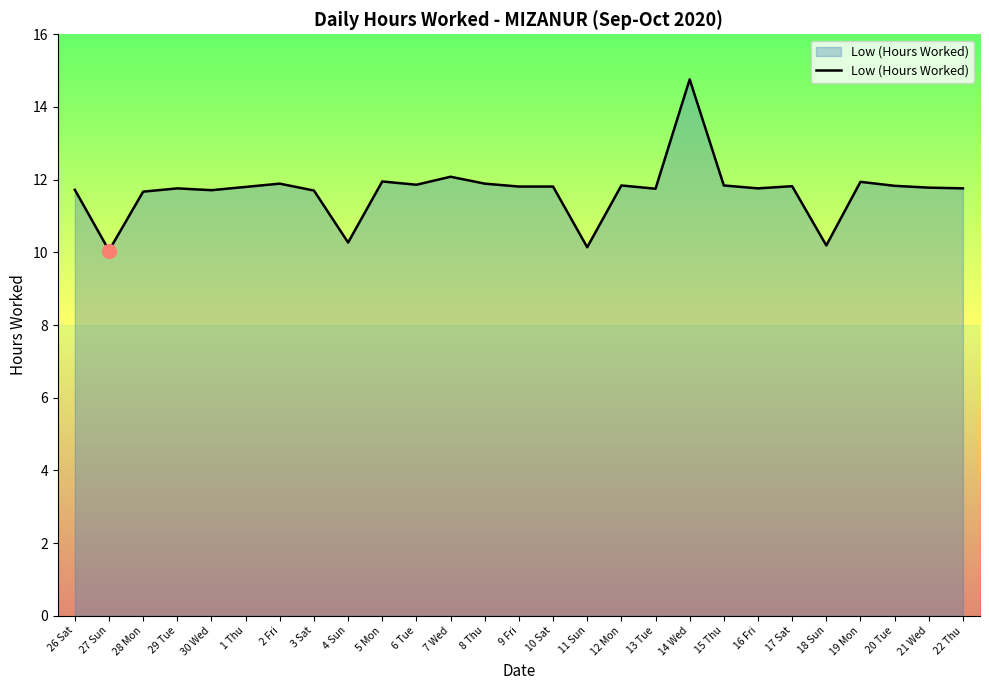

What is the smallest value displayed?

10.1